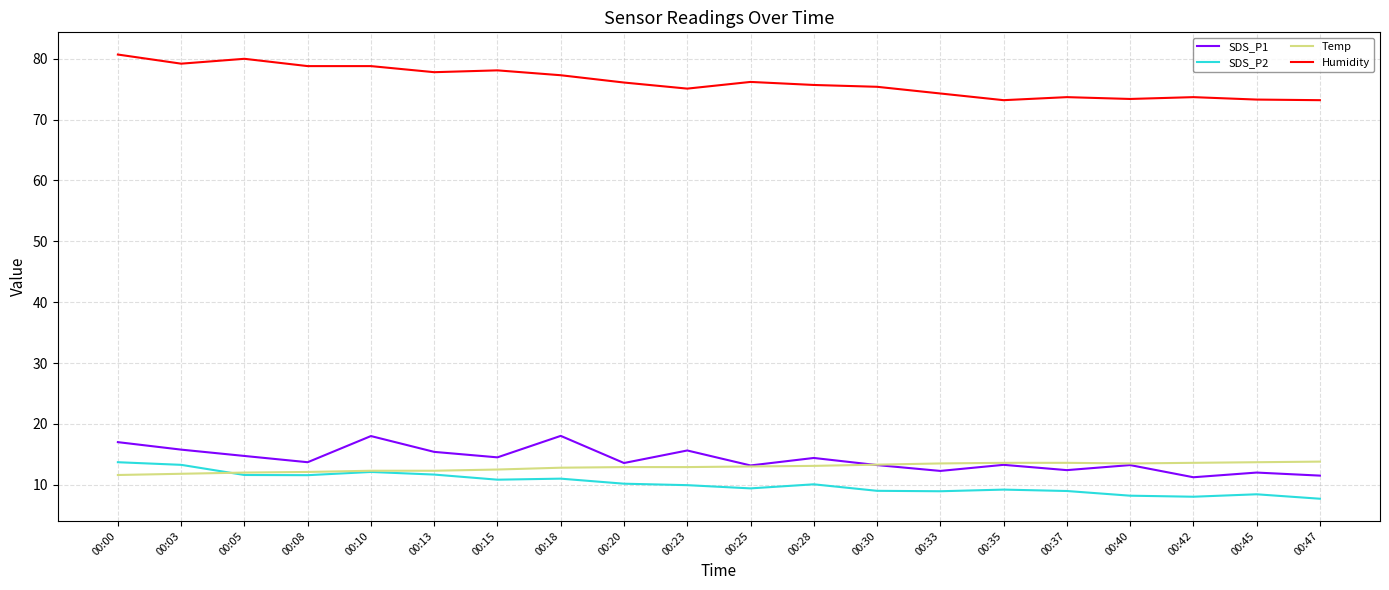

Which series has the largest total across all categories?

Humidity